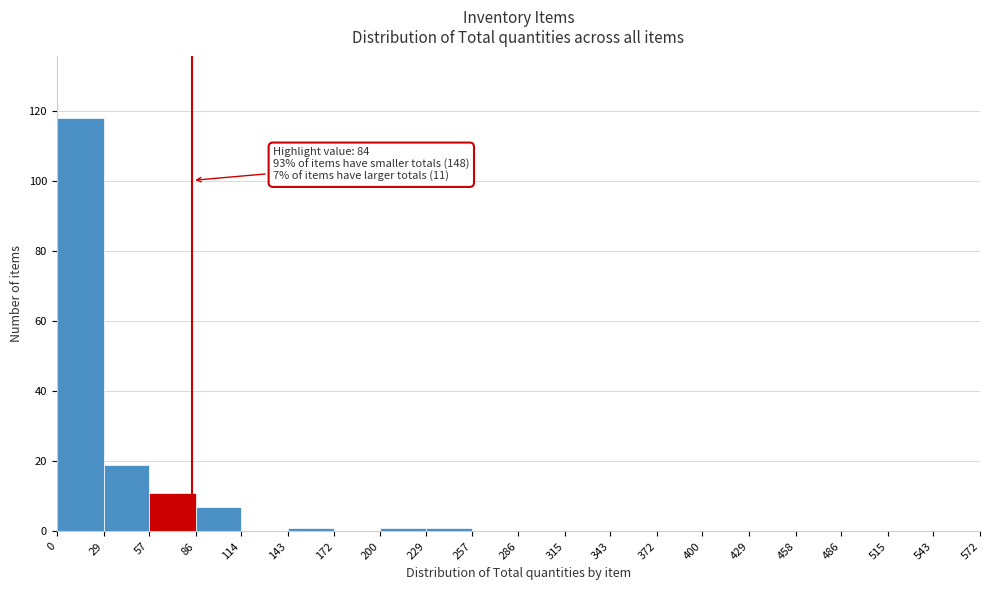

Which range on the x-axis has the tallest bar?

0 to 29